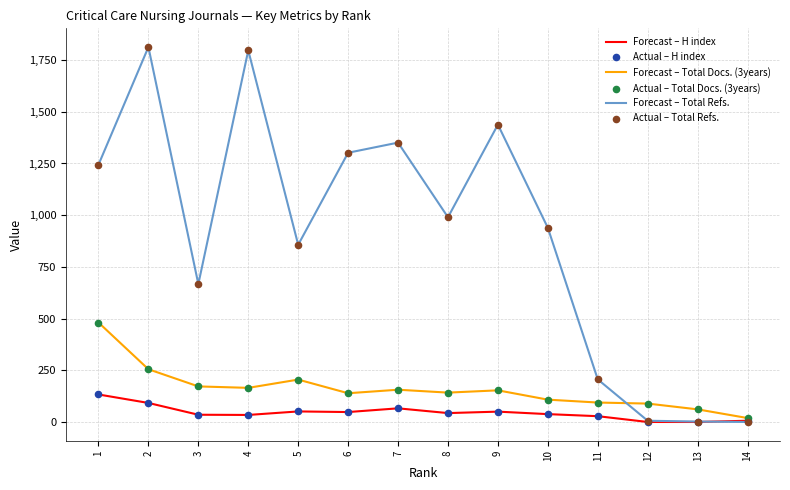

At how many categories does at least one series exceed 900?

8